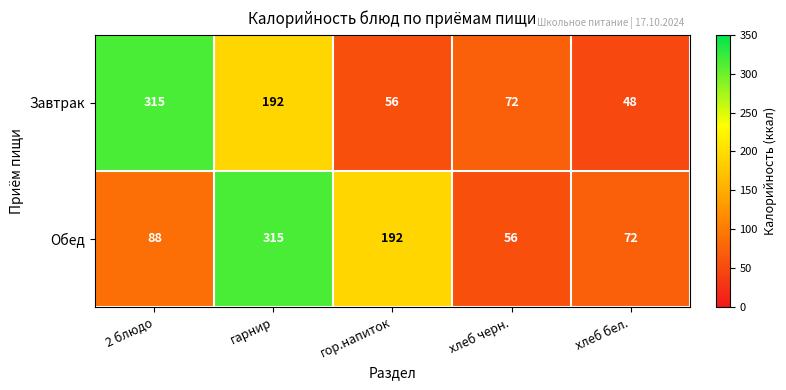

Which series has the largest range (max minus min)?

Завтрак